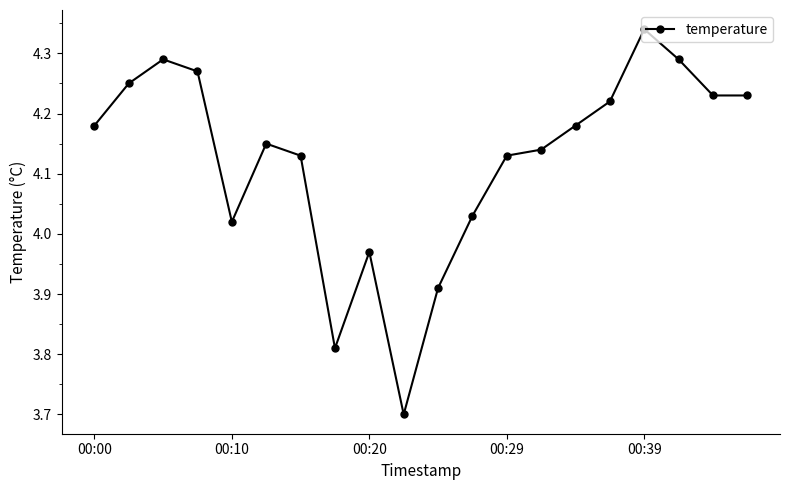

What is the smallest value displayed?

3.7